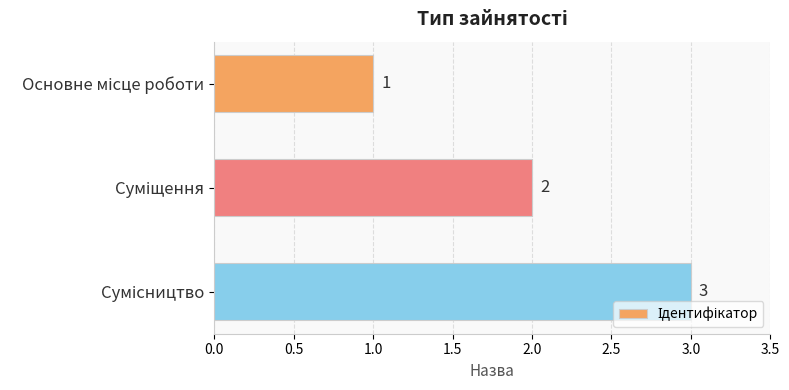

What is the sum of all values?

6